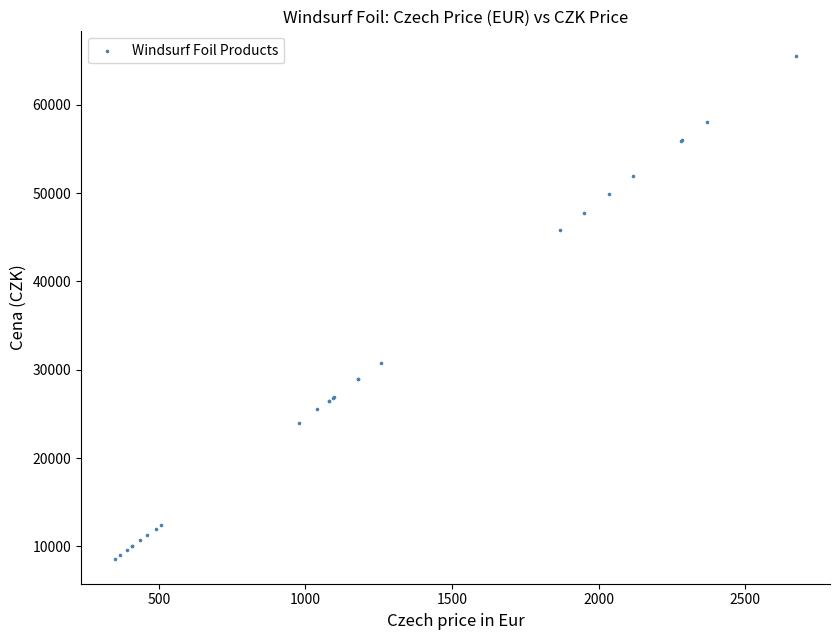

What Y value in the scatter plot is closest to 37050?

30800